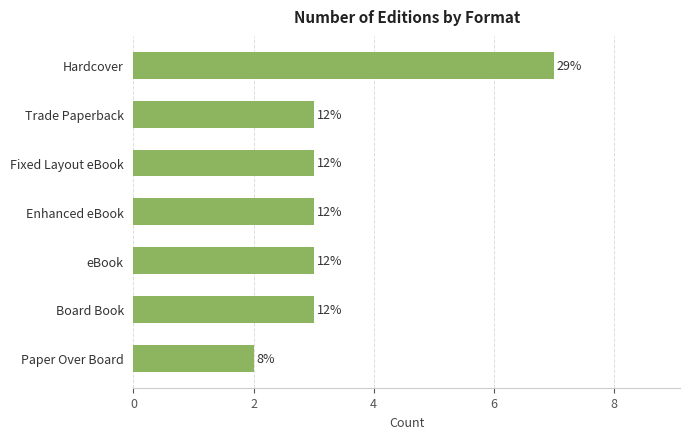

What is the maximum value shown in the chart?

7